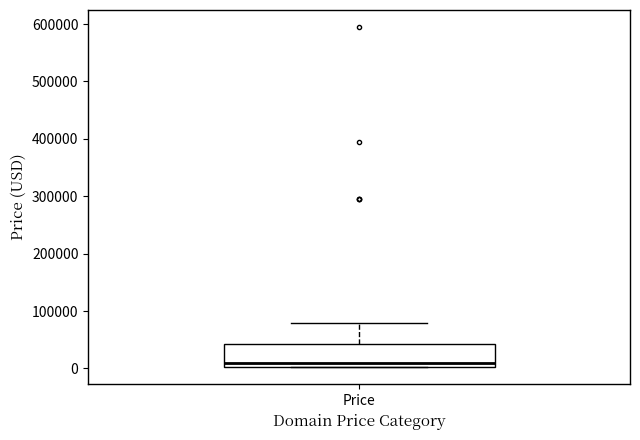

Transcribe this box plot: give where the median line is, the range the box spans, and where the two whiskers end, as read against the y-axis. The values are not printed on the chart, so give them approximately, as read against the axis.

median 10000, box 0 to 40000, whiskers 0 to 80000